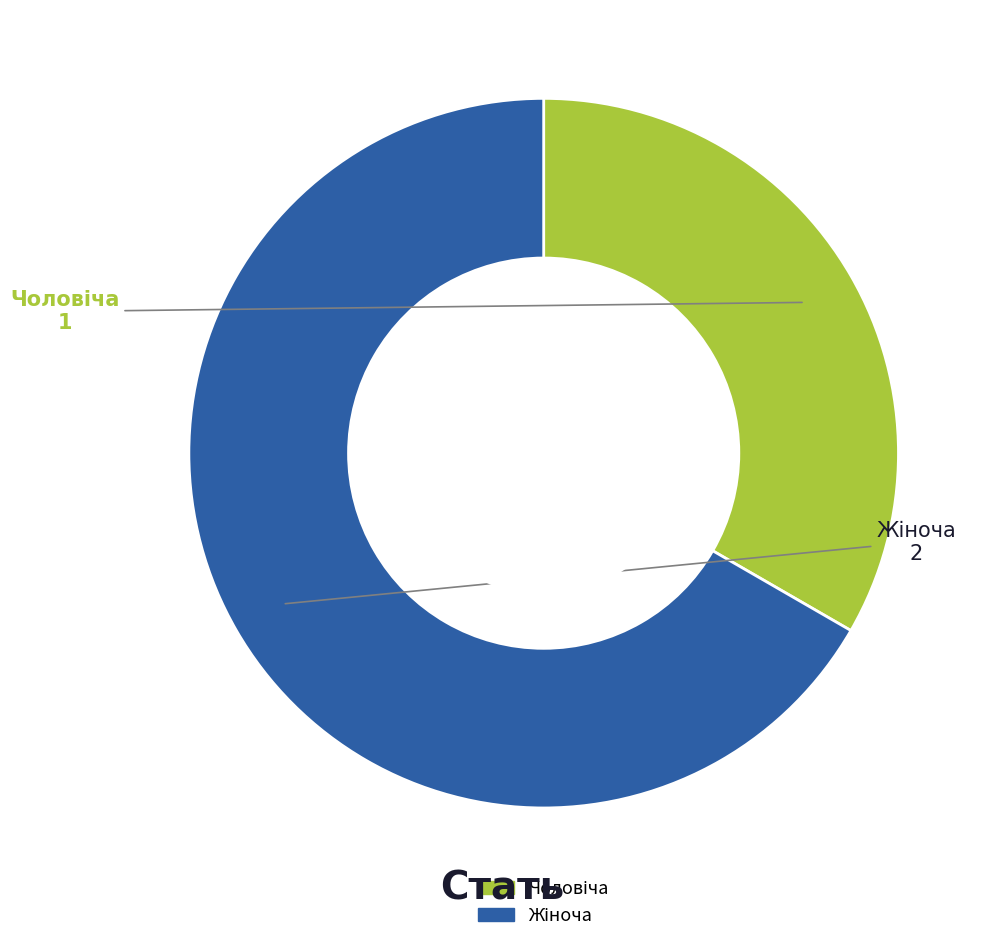

Is there a majority slice in this chart?

Yes